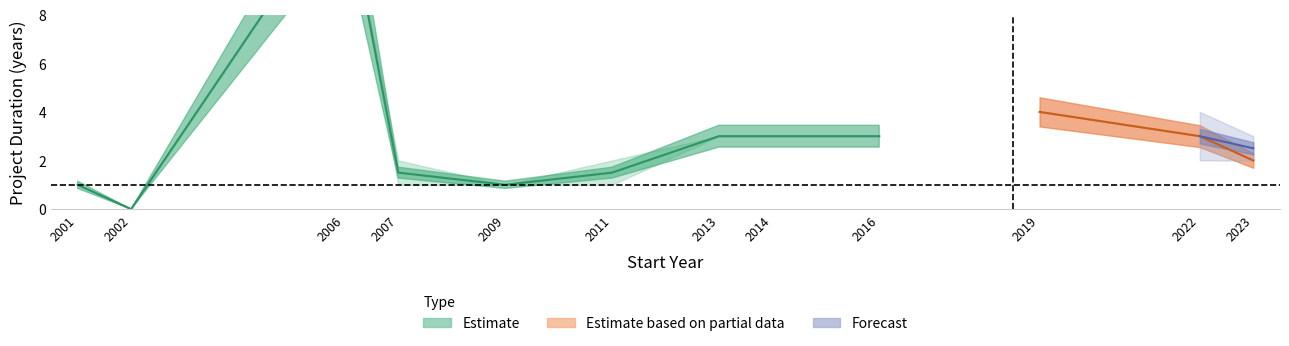

At which label is Start Year closest to 2012?

2011